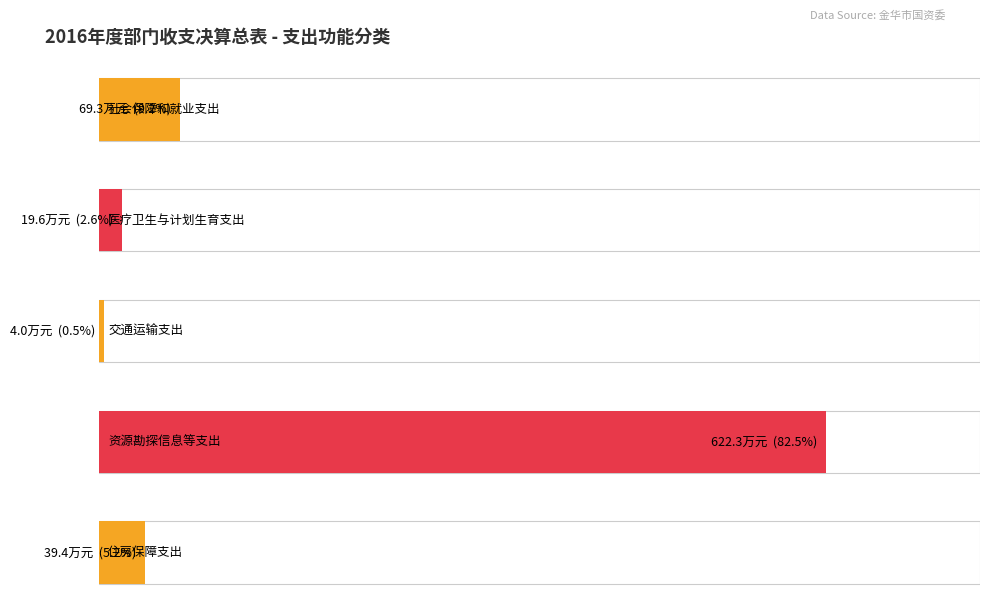

The value at 住房保障支出 is 394011.0. True or false?

True